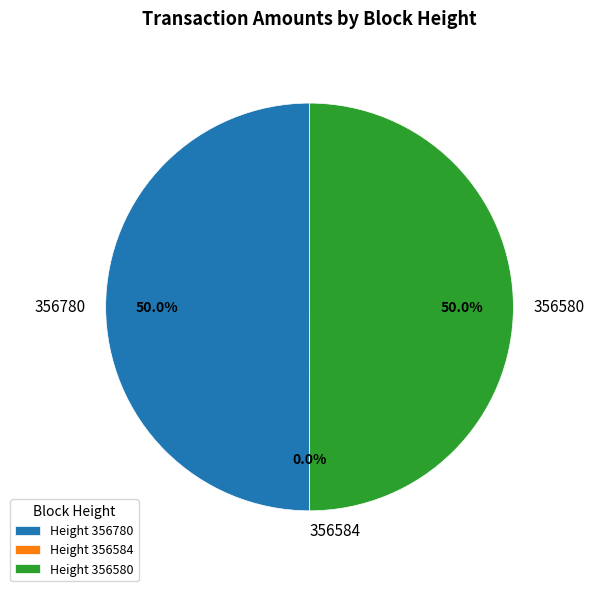

What percentage is NOT represented by 356580?

50.0%